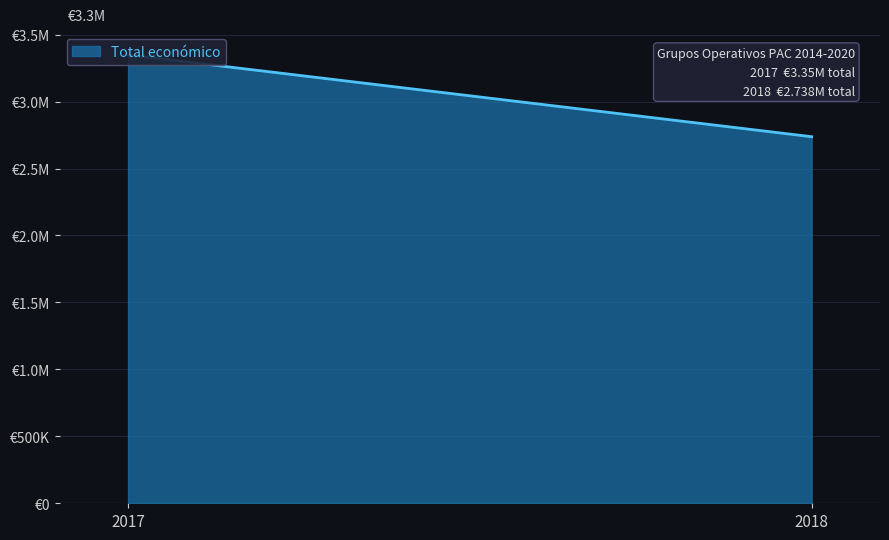

How many lines are shown in the chart?

1